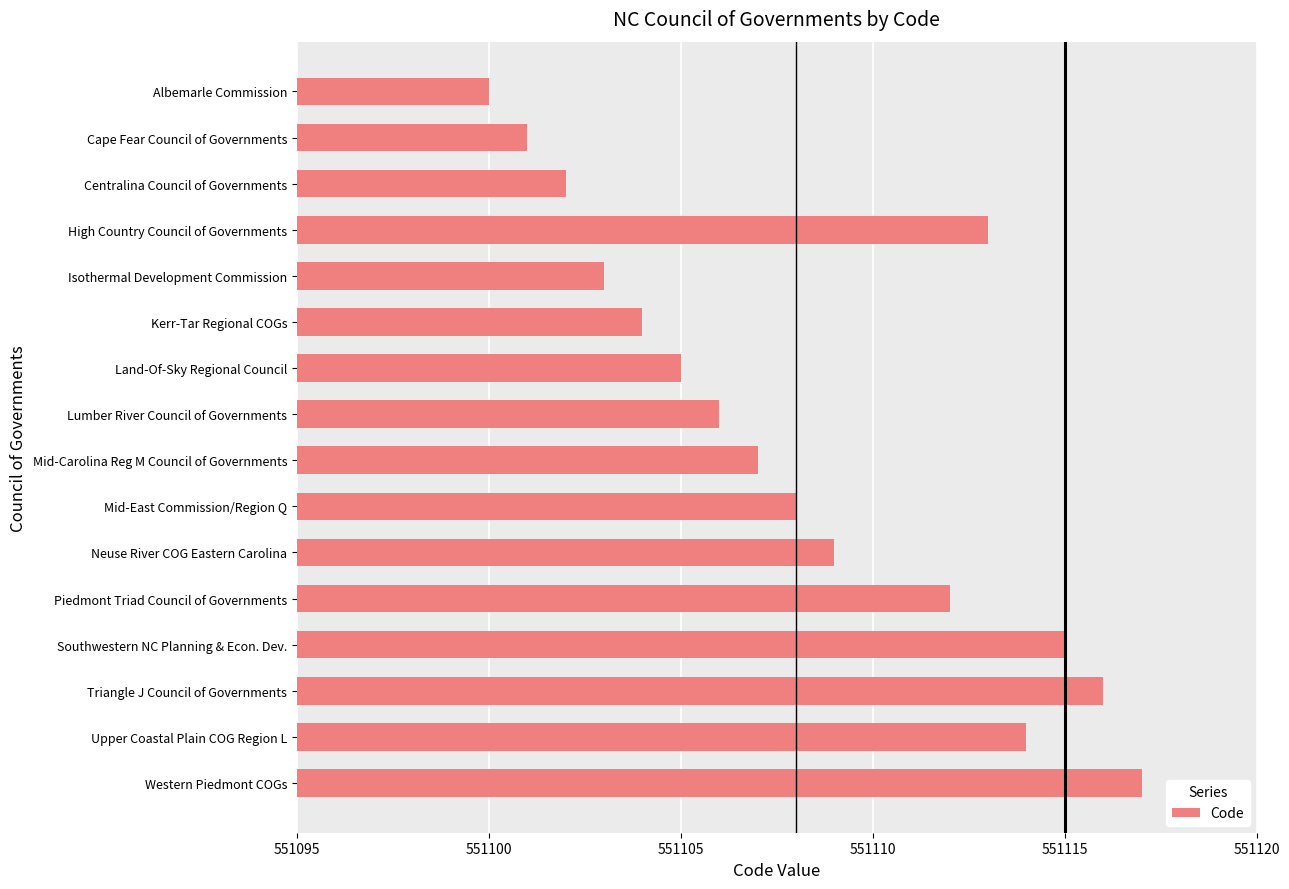

What is the change in value from High Country Council of Governments to Western Piedmont COGs?

+4